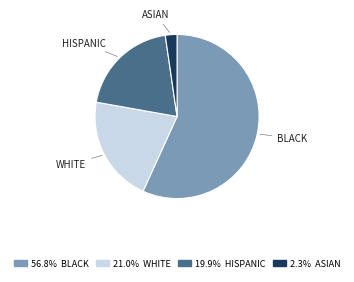

What is the largest slice in the pie chart?

BLACK